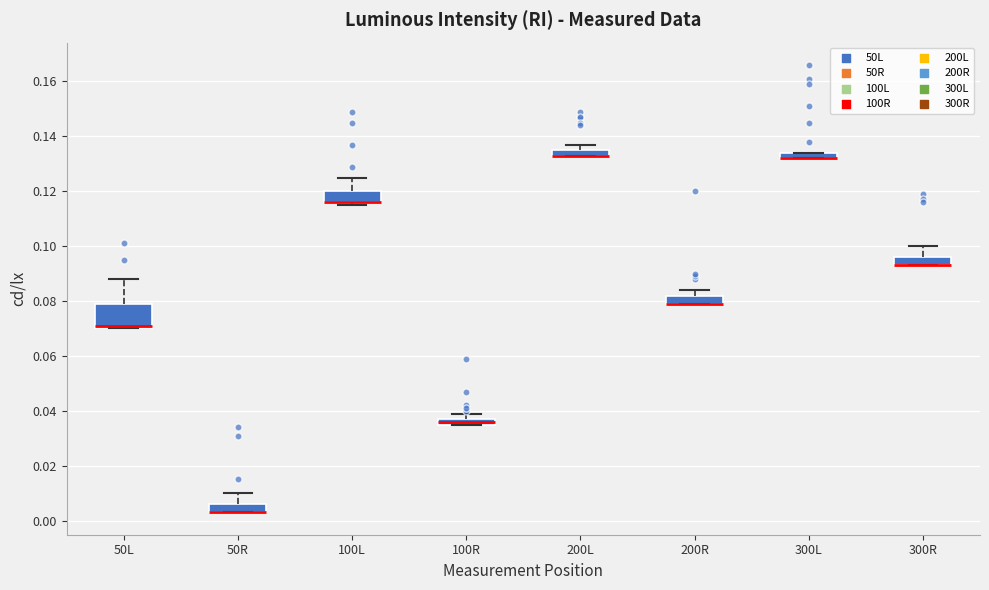

Comparing the boxes themselves (not the whiskers), which one is the tallest?

50L